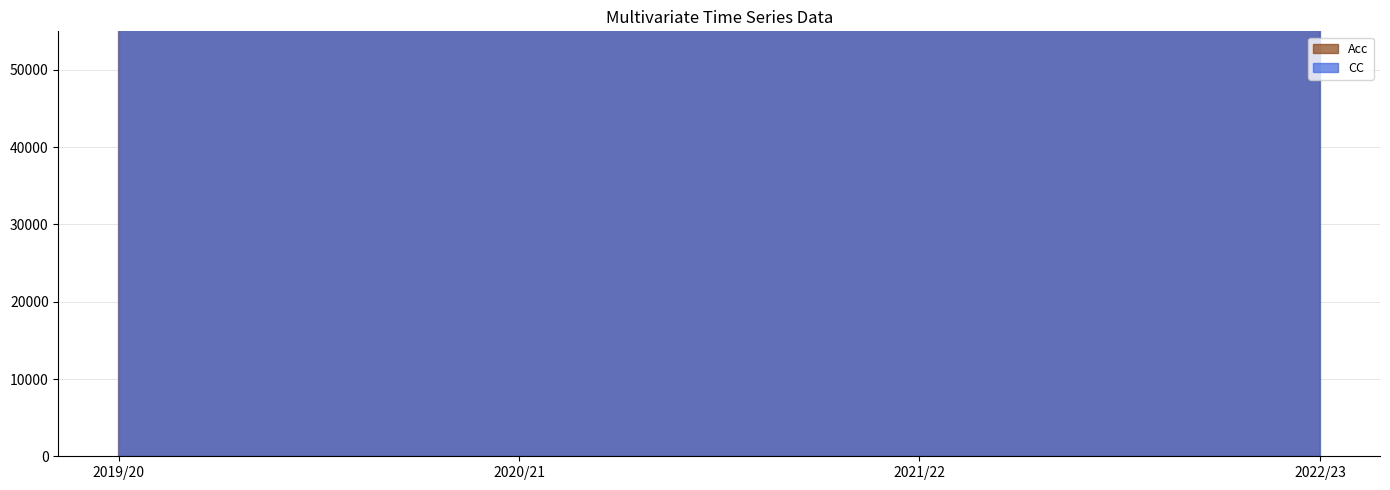

At which category does the chart reach its minimum across all series?

2019/20